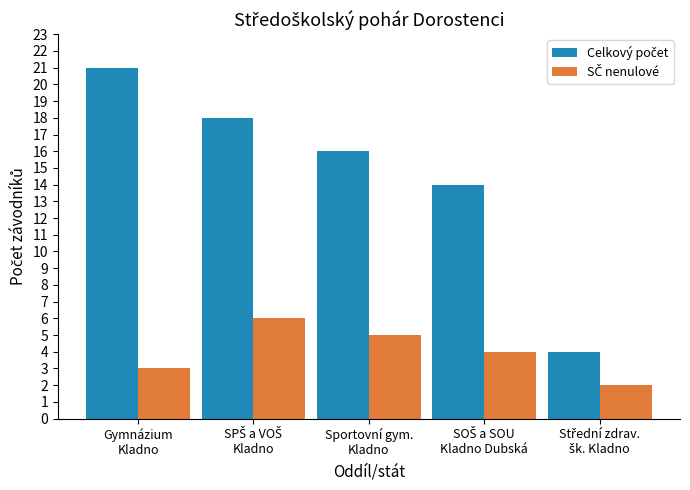

Does the chart contain any negative values?

No